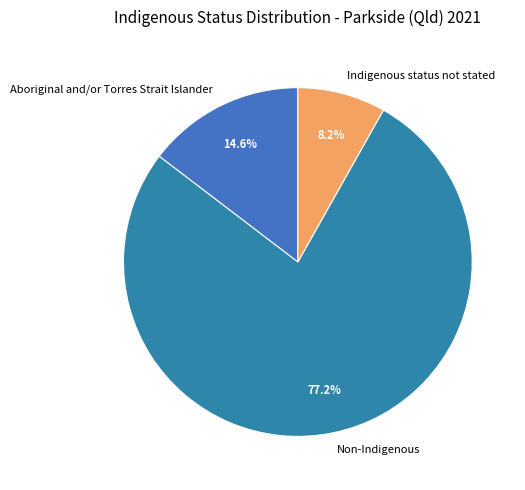

Which has a higher value, Non-Indigenous or Indigenous status not stated?

Non-Indigenous